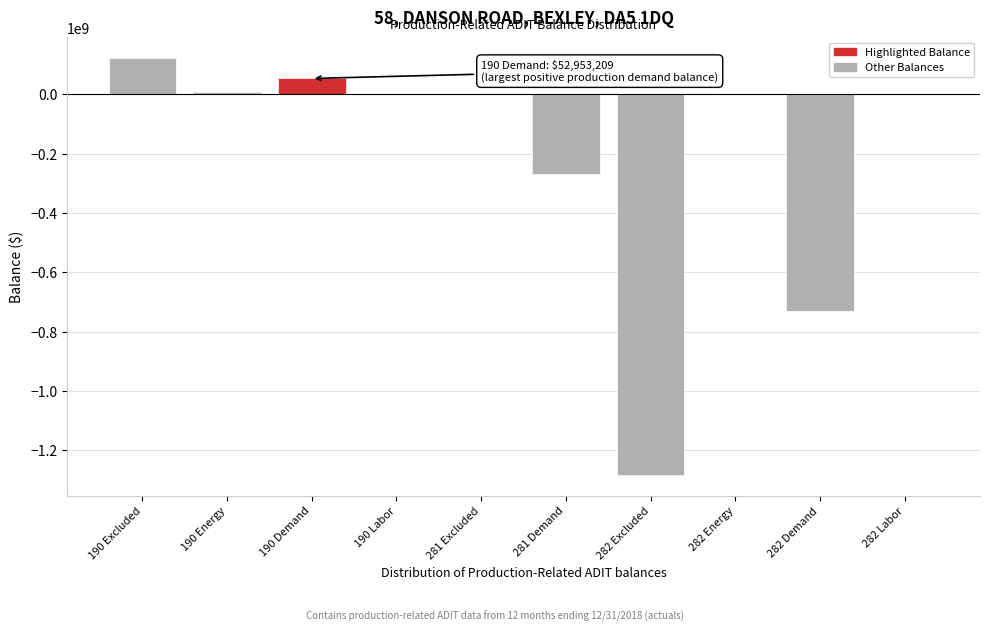

What is the greatest value displayed?

121234238.8